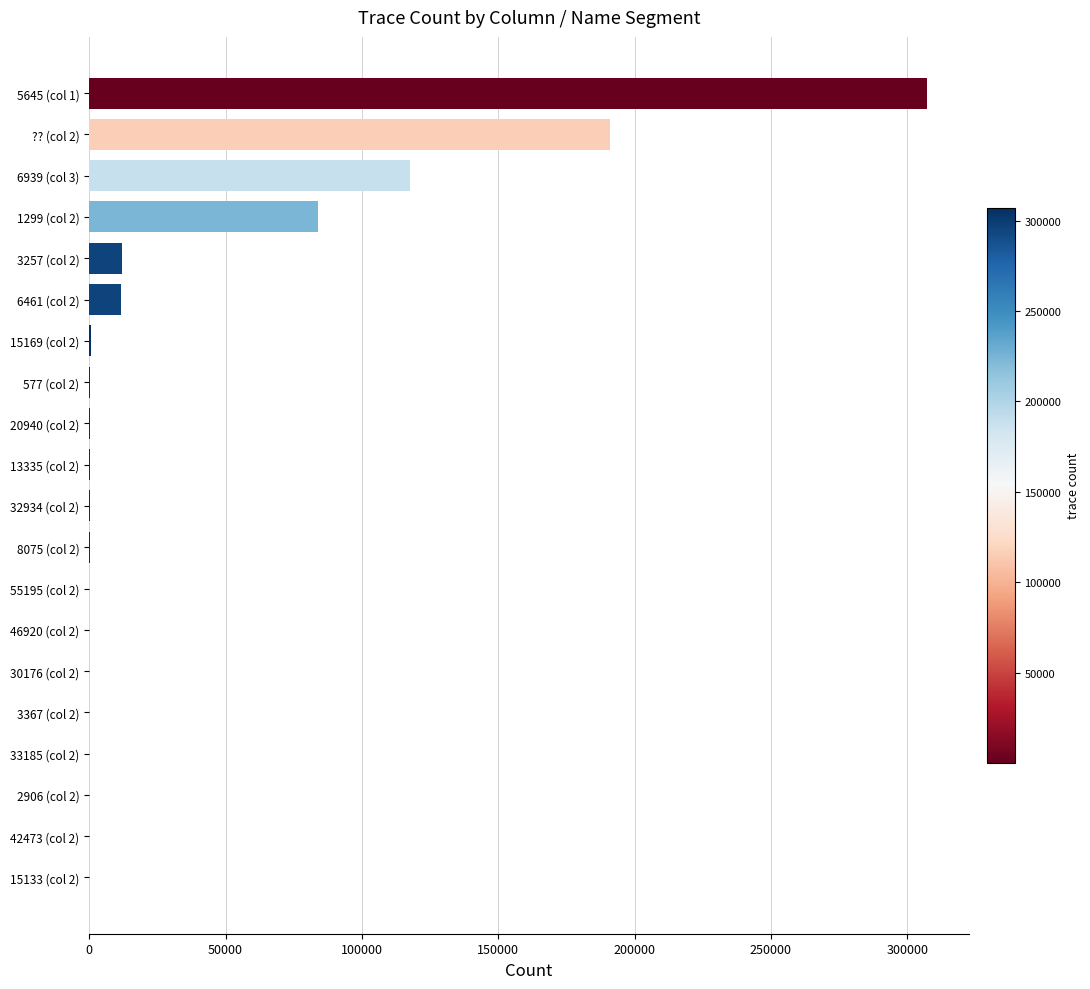

Is it true that the value at ?? (col 2) is 190999?

True